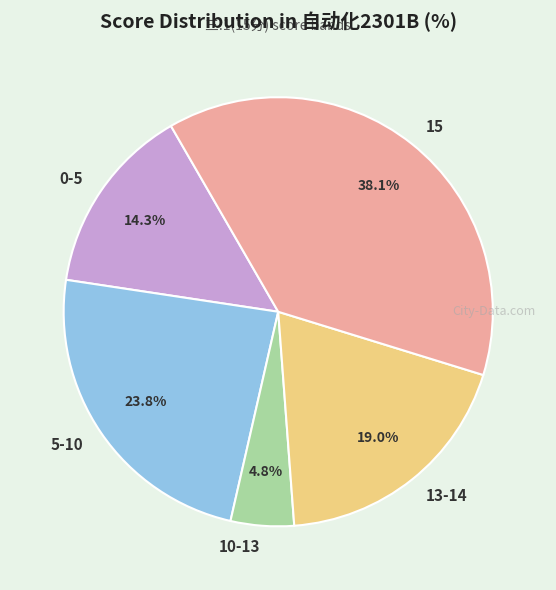

What is the ratio of the value at 13-14 to the value at 15?

0.5